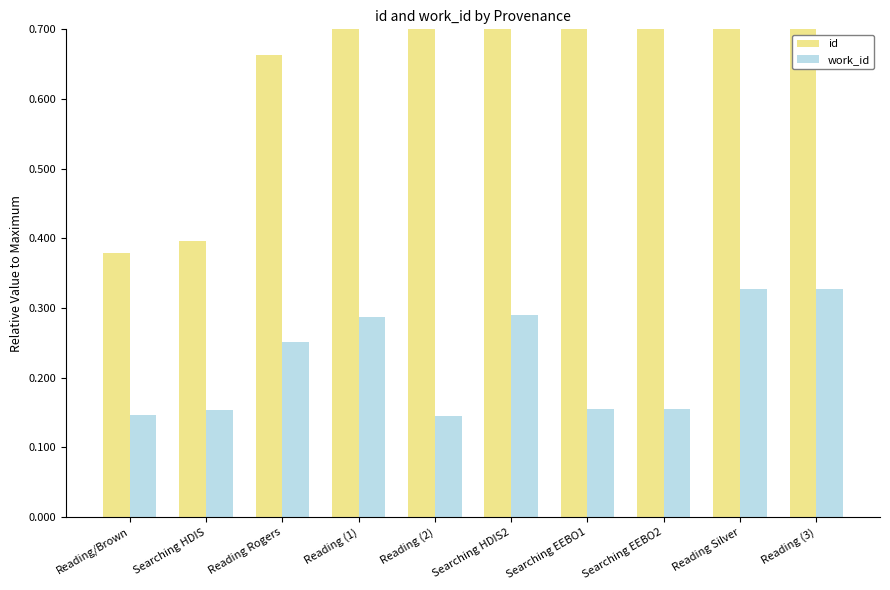

True or false: id has a value of 1.0 at Reading (3).

True